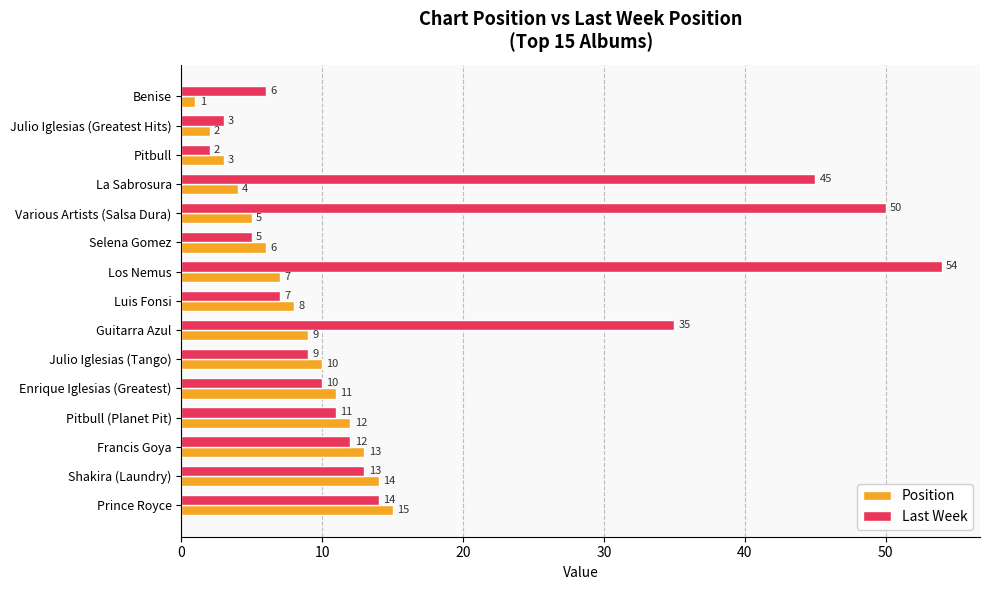

Where is Position nearest to the value 8?

Luis Fonsi